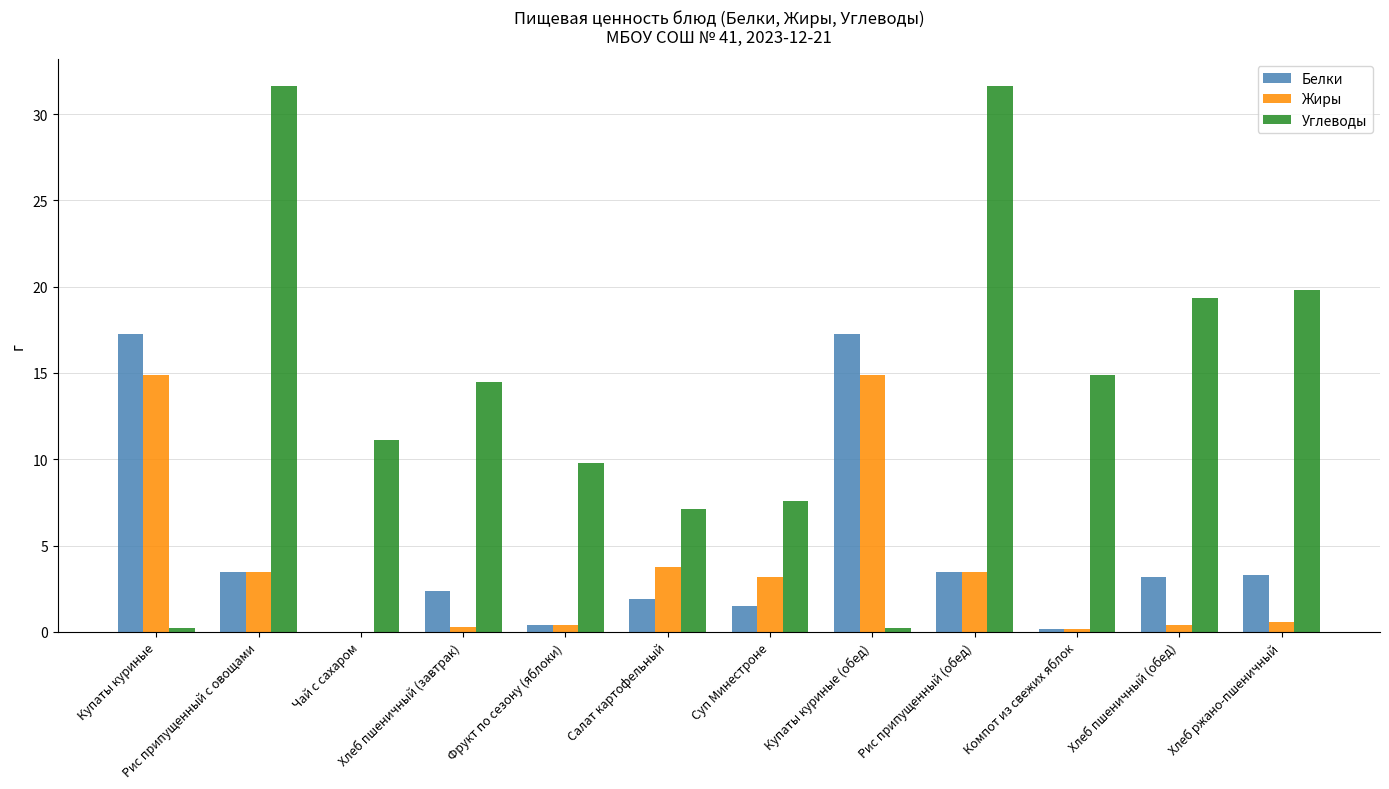

How many values in Белки are above zero?

11